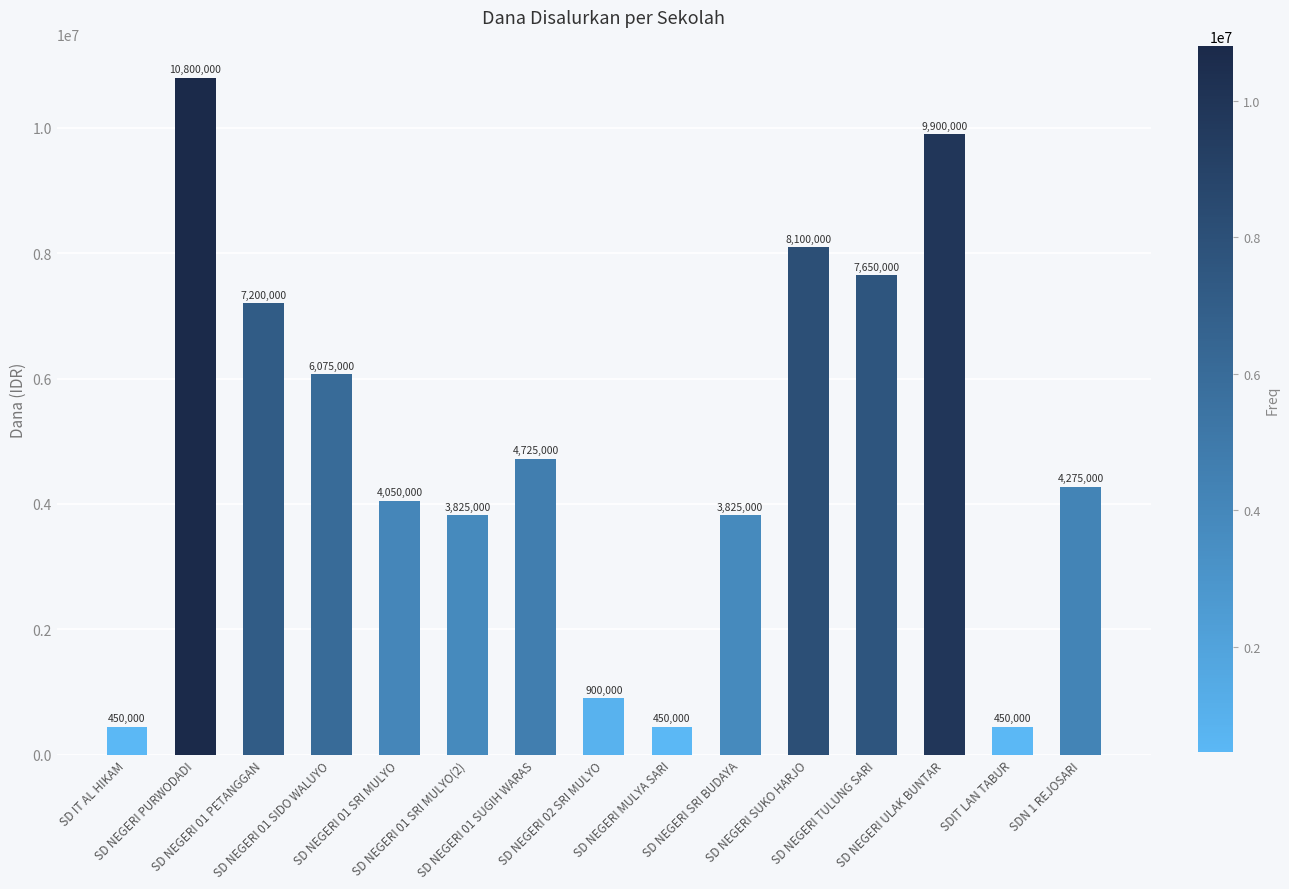

Where is the data nearest to the value 5625000?

SD NEGERI 01 SIDO WALUYO